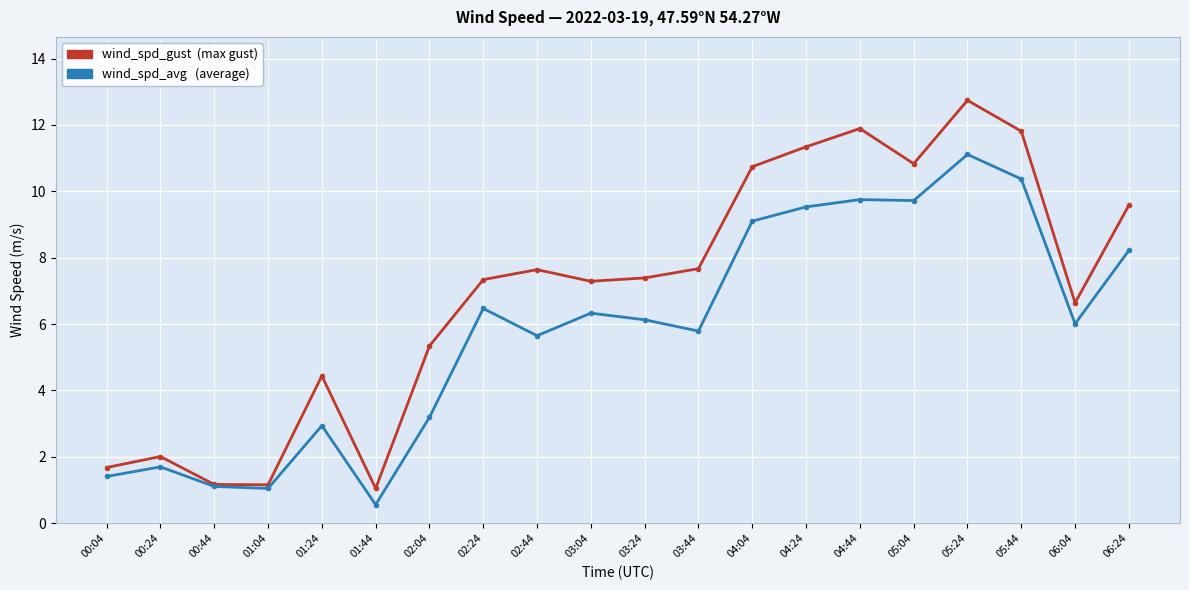

Which label corresponds to the largest value in the chart?

05:24